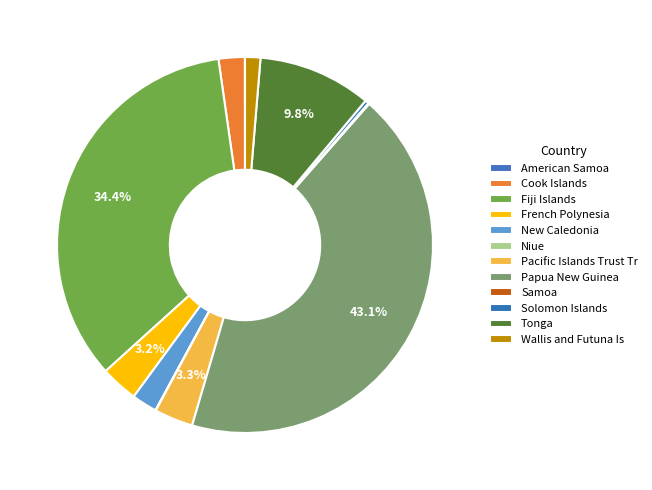

Rank the categories by value from highest to lowest.

Papua New Guinea, Fiji Islands, Tonga, Pacific Islands Trust Tr, French Polynesia, Cook Islands, New Caledonia, Wallis and Futuna Is, Solomon Islands, Samoa, Niue, American Samoa